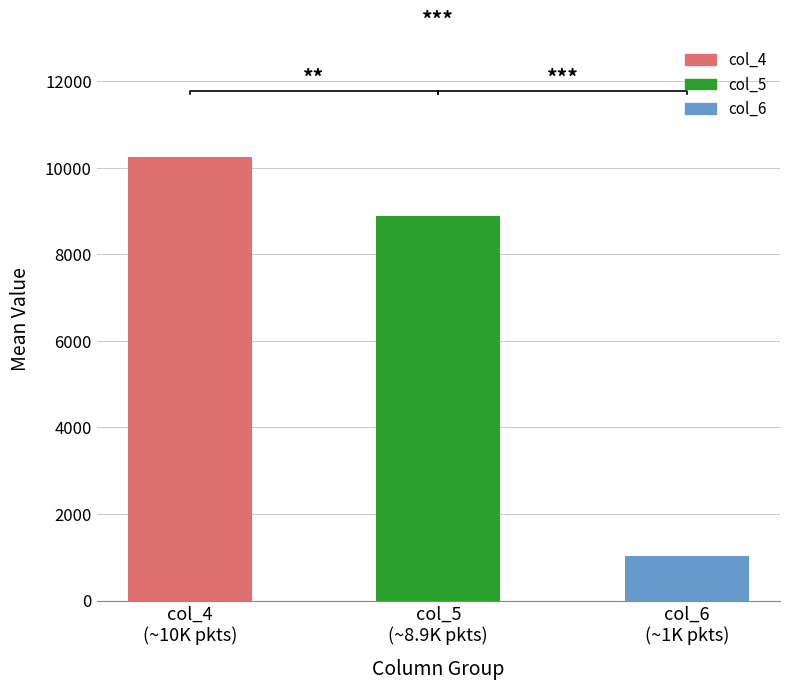

Where does the col_6 series first go above 970?

3